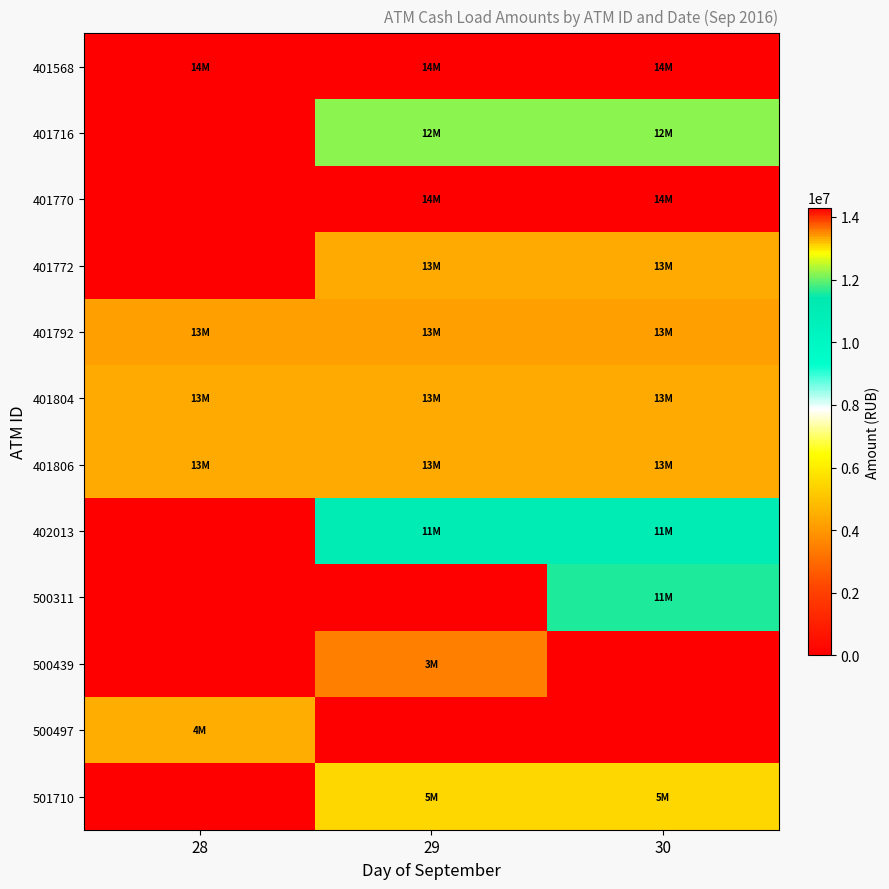

Reading left to right, list all the values displayed in this chart.

401568: 28=14300000	29=14300000	30=14300000
401716: 28=0	29=12200000	30=12200000
401770: 28=0	29=14300000	30=14300000
401772: 28=0	29=13300000	30=13300000
401792: 28=13400000	29=13400000	30=13400000
401804: 28=13300000	29=13300000	30=13300000
401806: 28=13300000	29=13300000	30=13300000
402013: 28=0	29=11000000	30=11000000
500311: 28=0	29=0	30=11600000
500439: 28=0	29=3500000	30=0
500497: 28=4500000	29=0	30=0
501710: 28=0	29=5500000	30=5500000